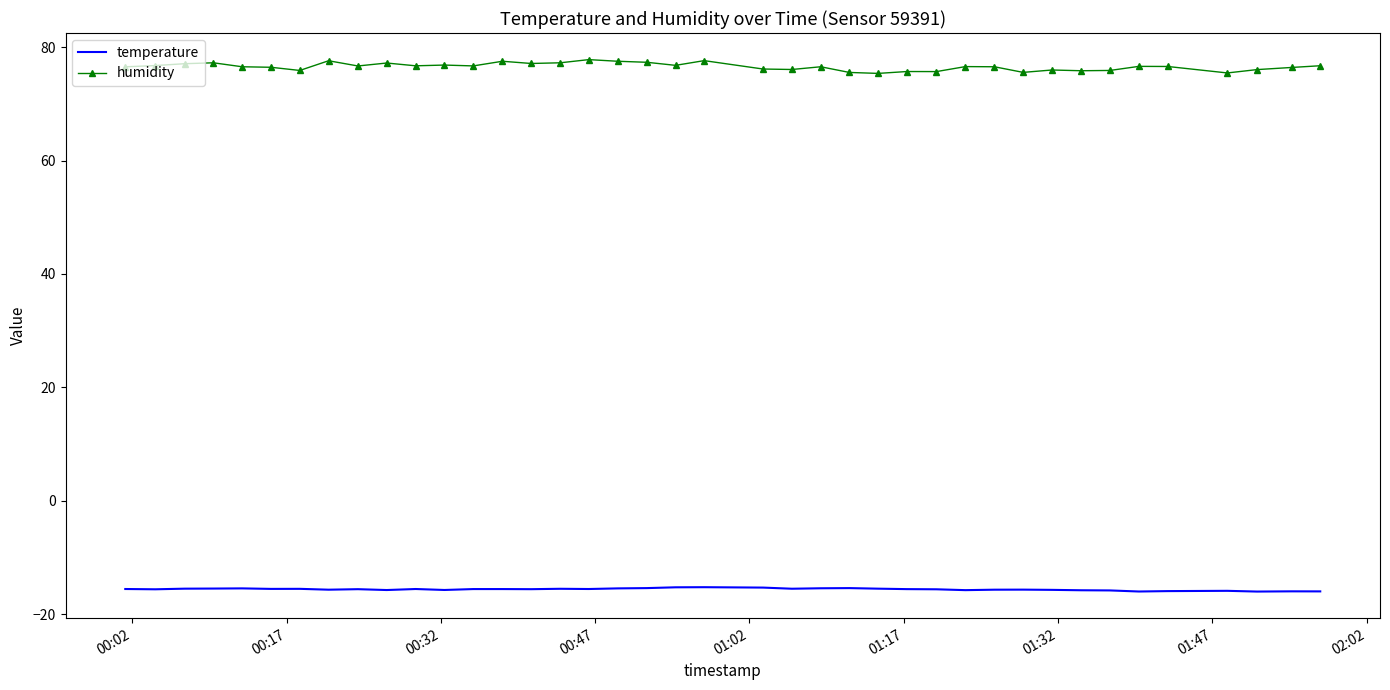

List the series in order of their peak value, highest first.

humidity, temperature